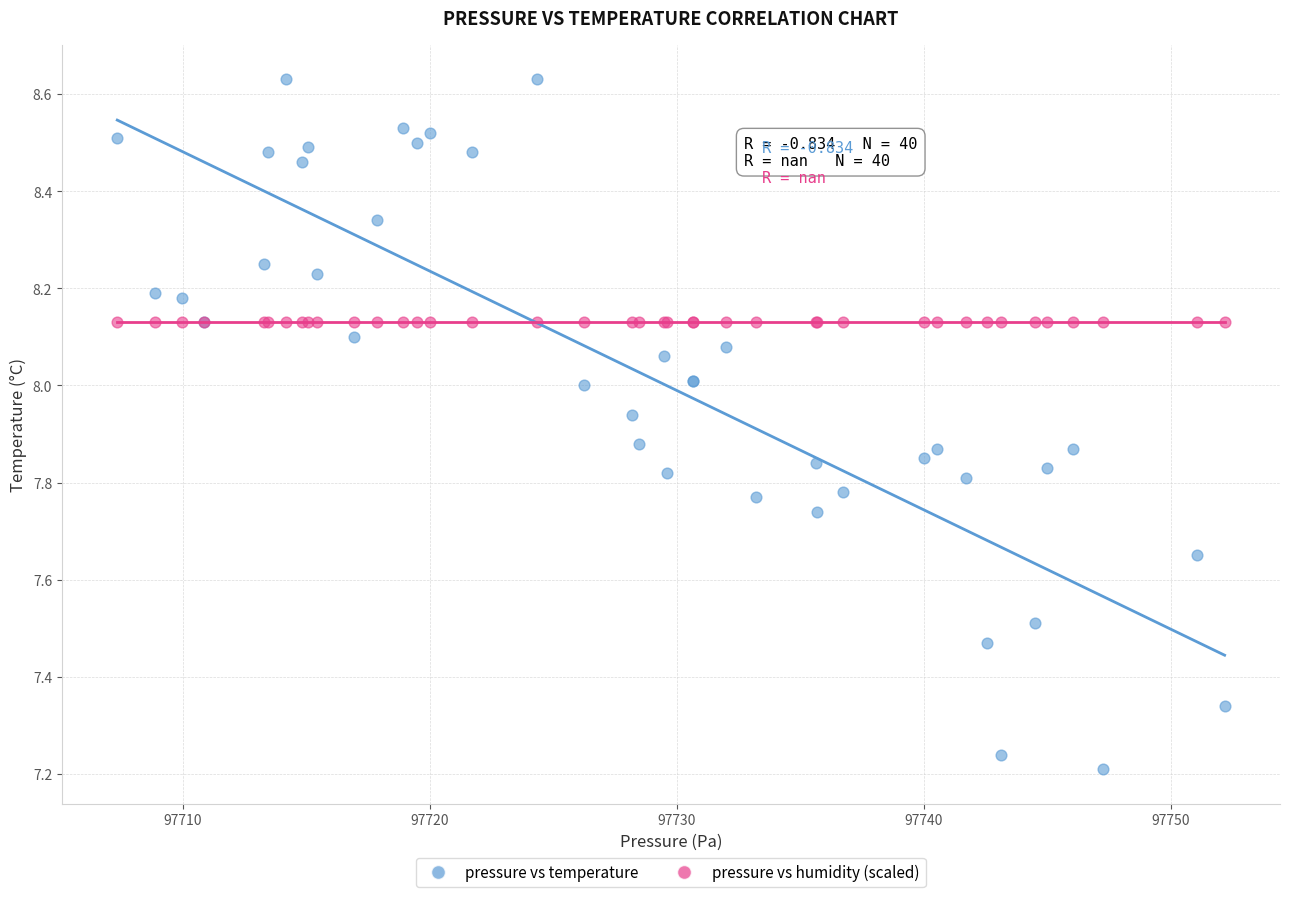

Which series contains the highest Y value?

pressure vs temperature